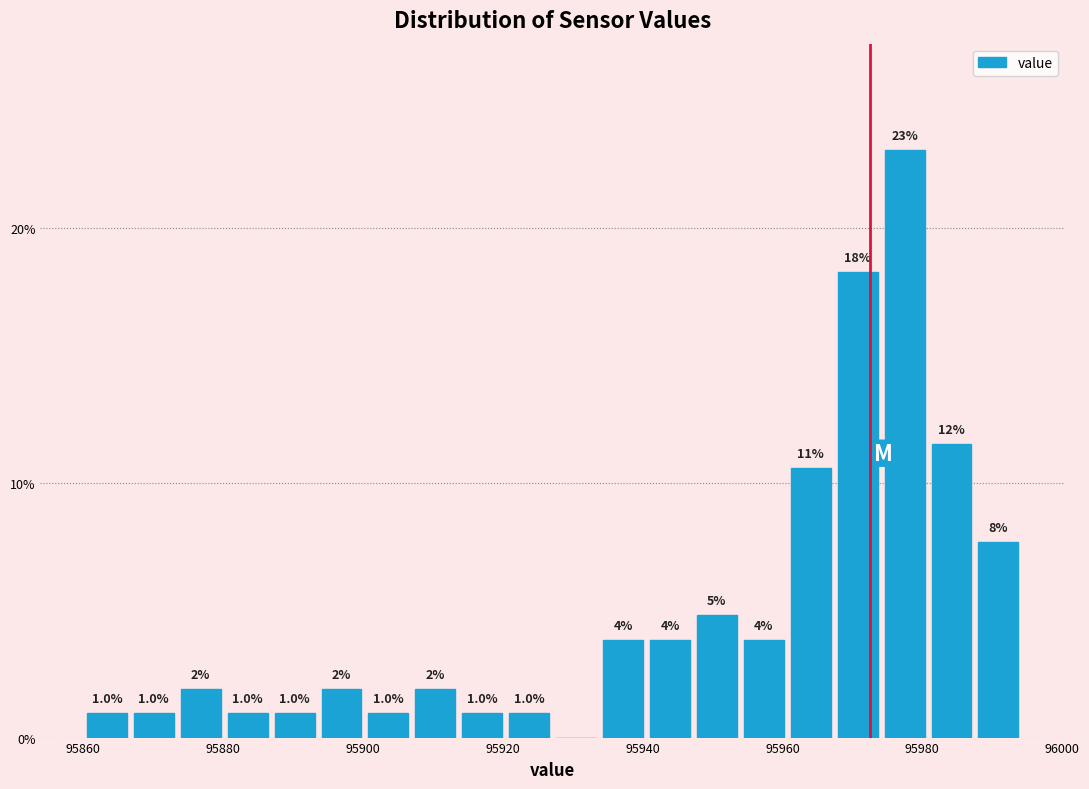

Read against the x-axis, roughly where is the centre of the tallest bar?

95978